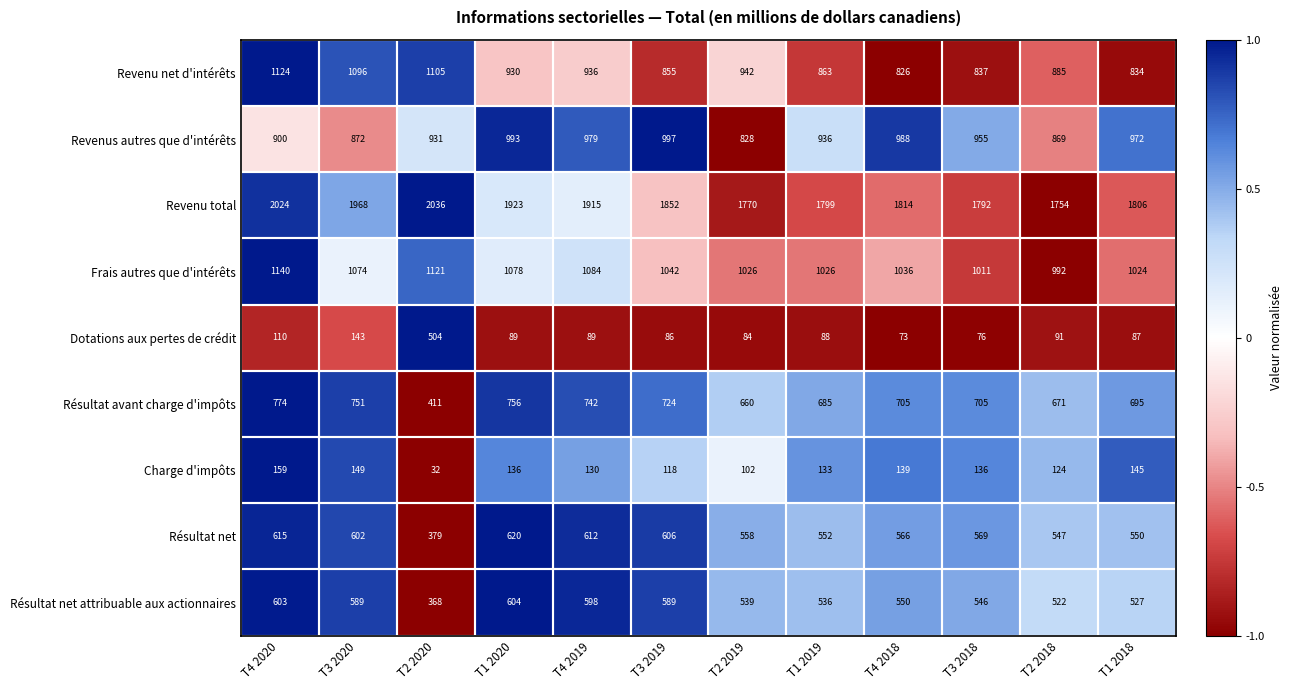

What is the average value of the Résultat net series?

565